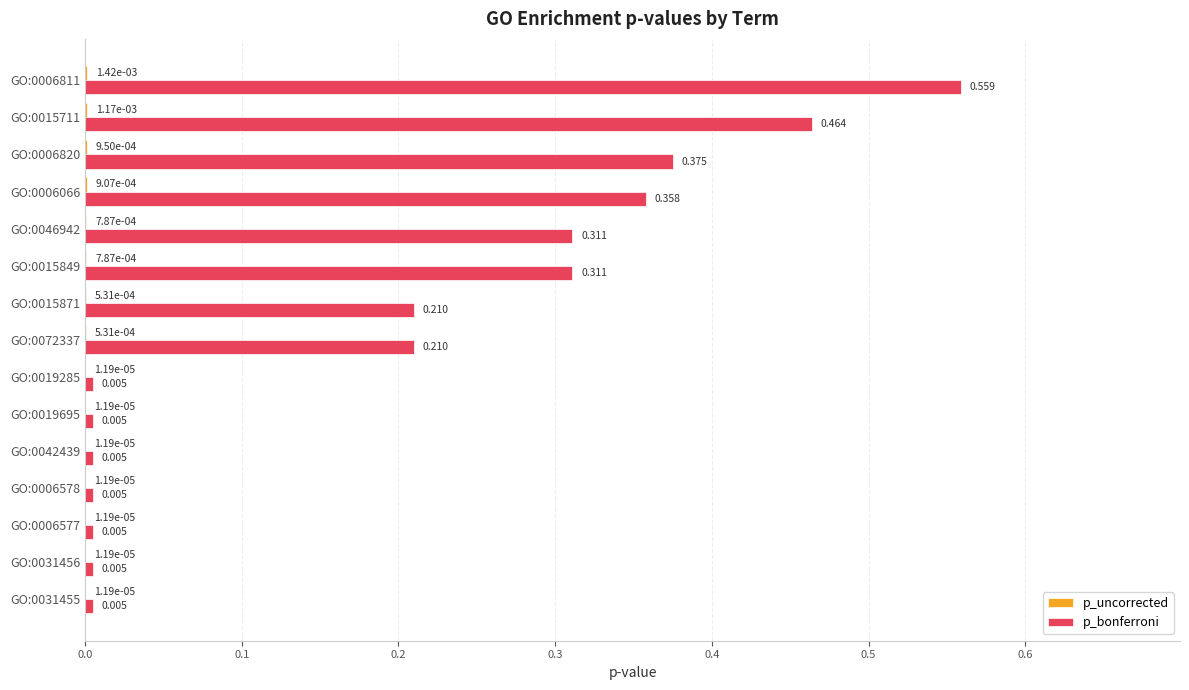

Which series has the largest total across all categories?

p_bonferroni